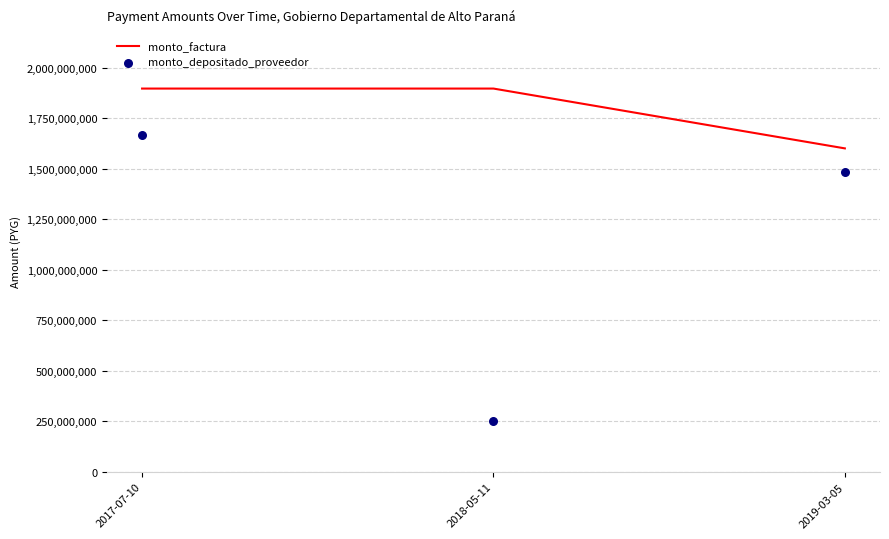

What is the total value across all series at 2019-03-05?

3086637887